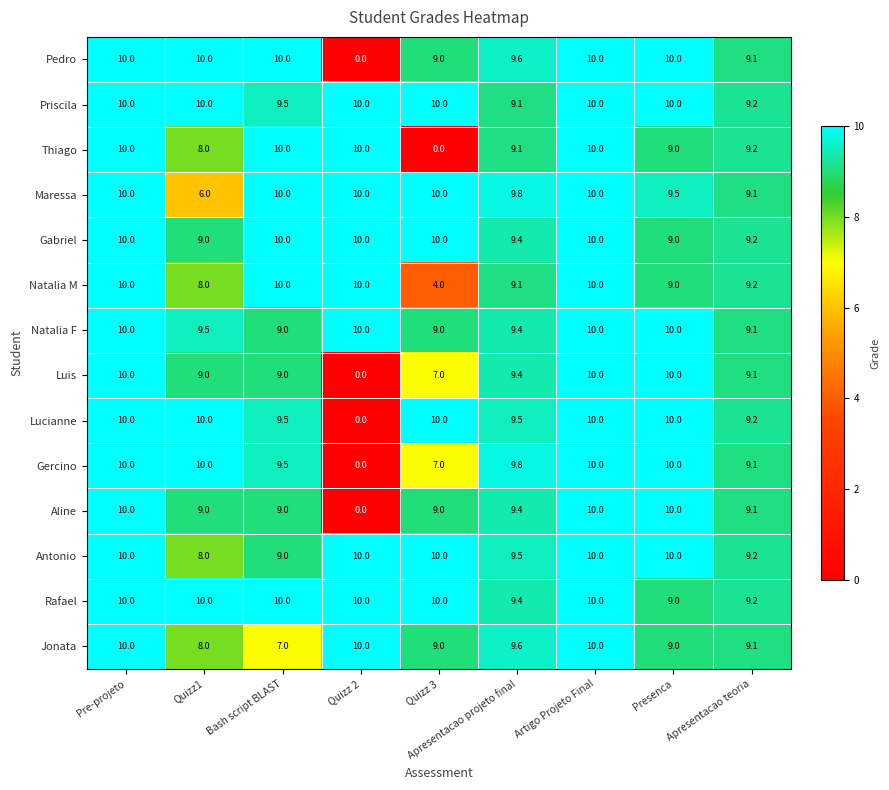

Which series has the largest total across all categories?

Priscila